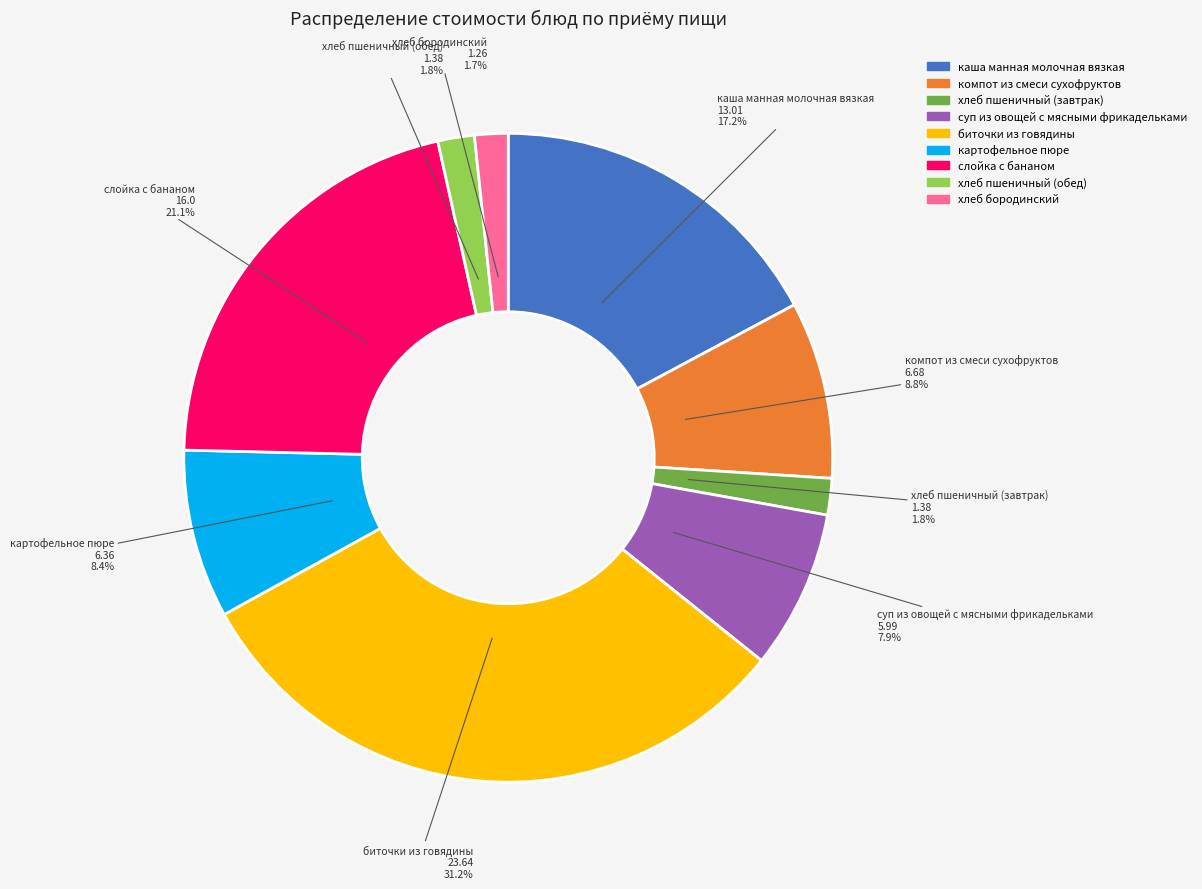

The биточки из говядины slice represents 24% of the pie. True or false?

False